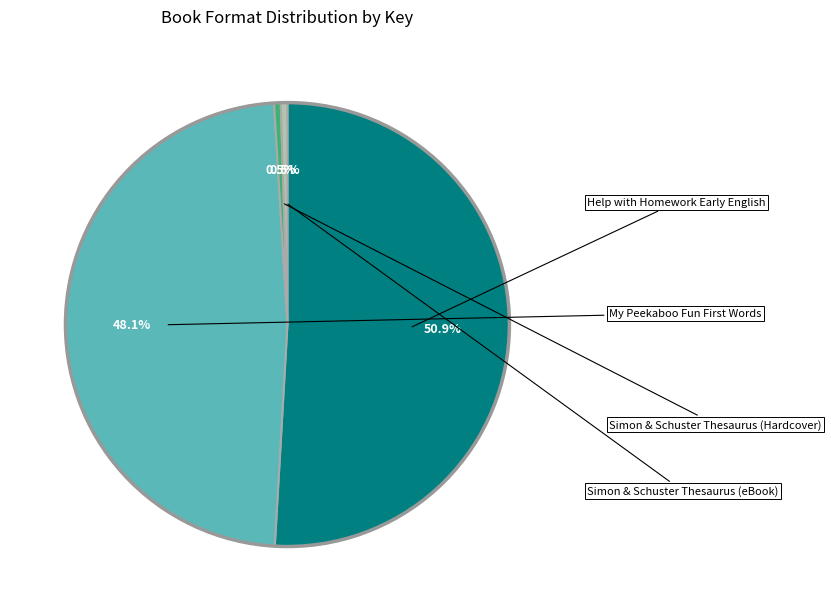

Rank the categories by value from lowest to highest.

Simon & Schuster Thesaurus (Hardcover), Simon & Schuster Thesaurus (eBook), My Peekaboo Fun First Words, Help with Homework Early English